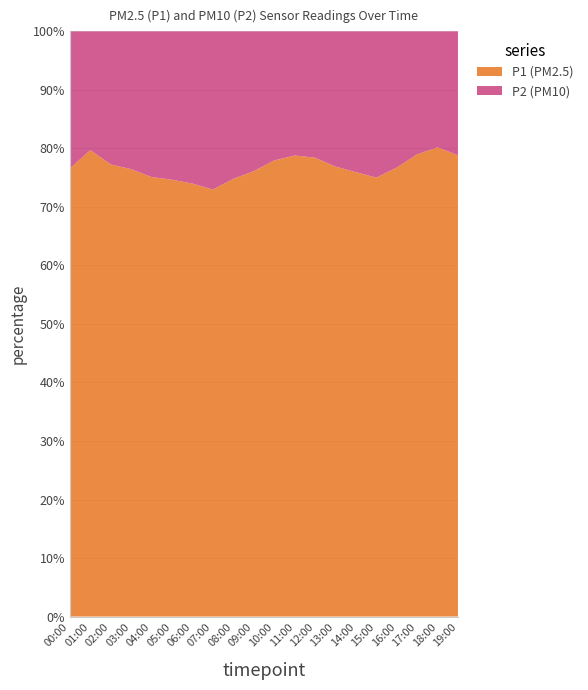

True or false: P1 (PM2.5) has a value of 102.1 at 03:00.

False